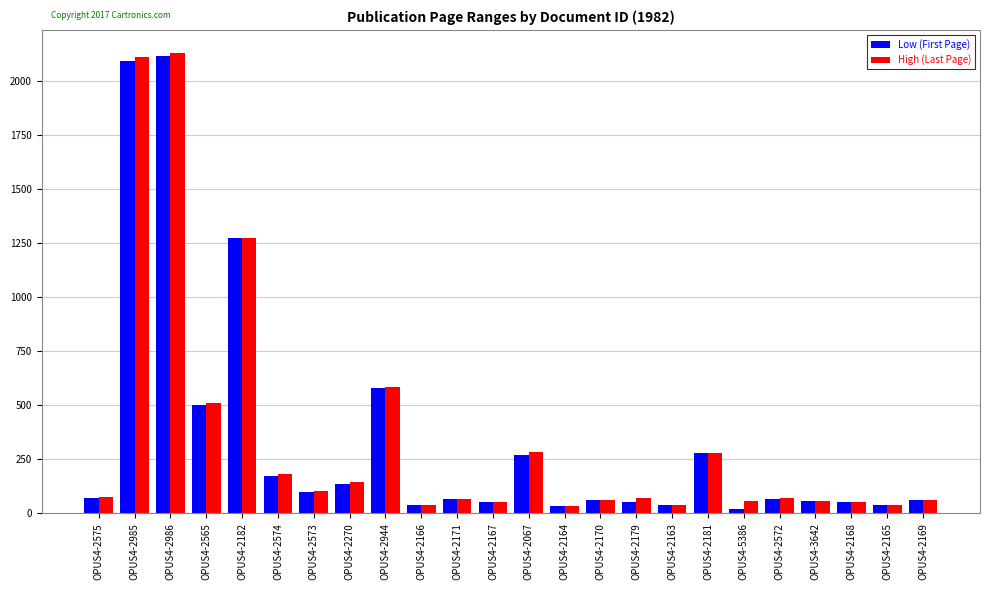

What is the label of the 1st bar from the left?

OPUS4-2575